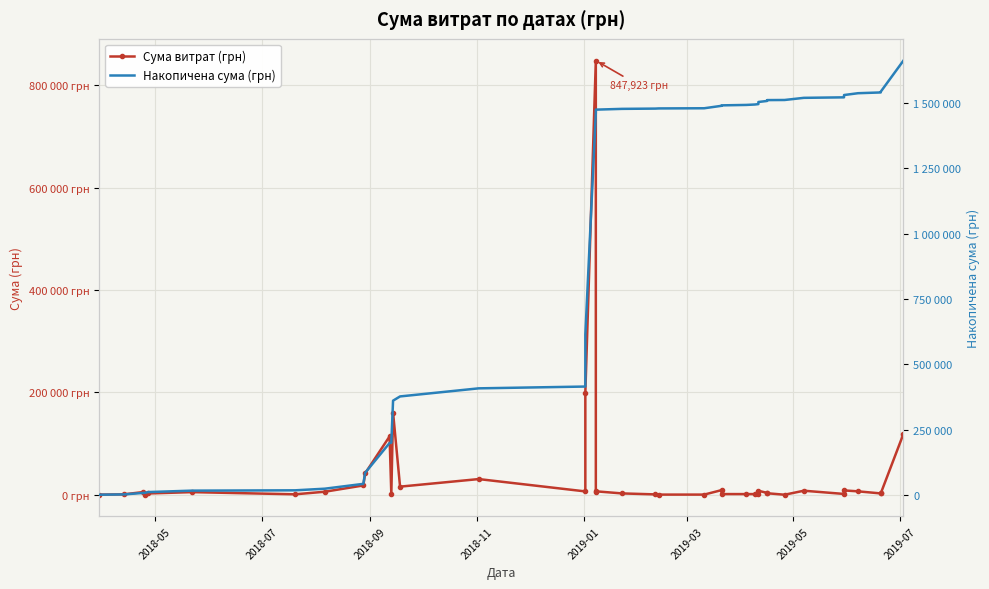

True or false: Накопичена сума (грн) has more than 2 interior local peaks.

False